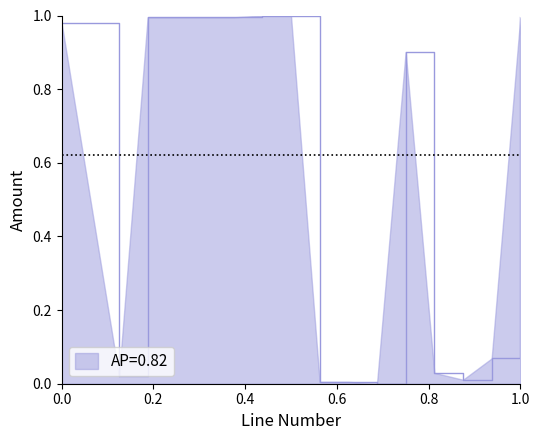

Is this an area chart (filled region under the line)?

Yes